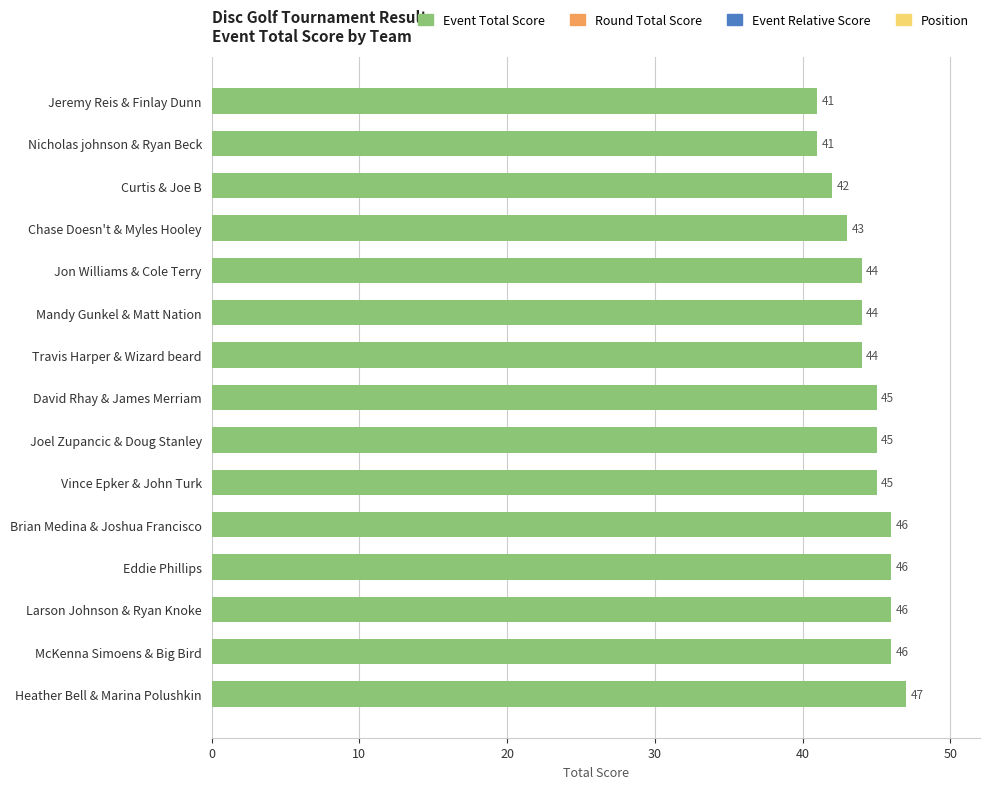

Is it true that the value at Vince Epker & John Turk is 20?

False